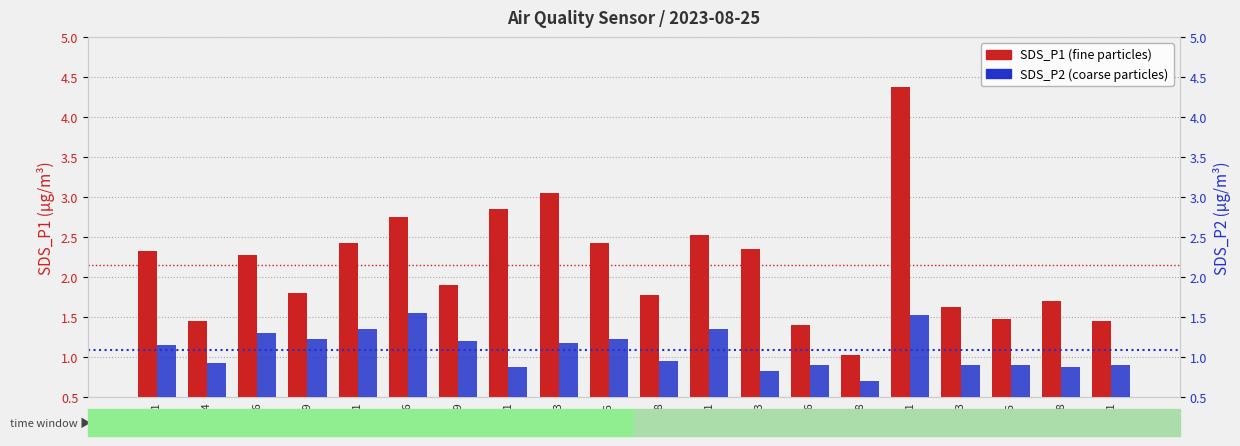

List the labels in order of SDS_P1 (particle count) value, largest first.

00:41, 00:23, 00:21, 00:16, 00:31, 00:11, 00:26, 00:33, 00:01, 00:06, 00:19, 00:09, 00:28, 00:48, 00:43, 00:46, 00:04, 00:51, 00:36, 00:38